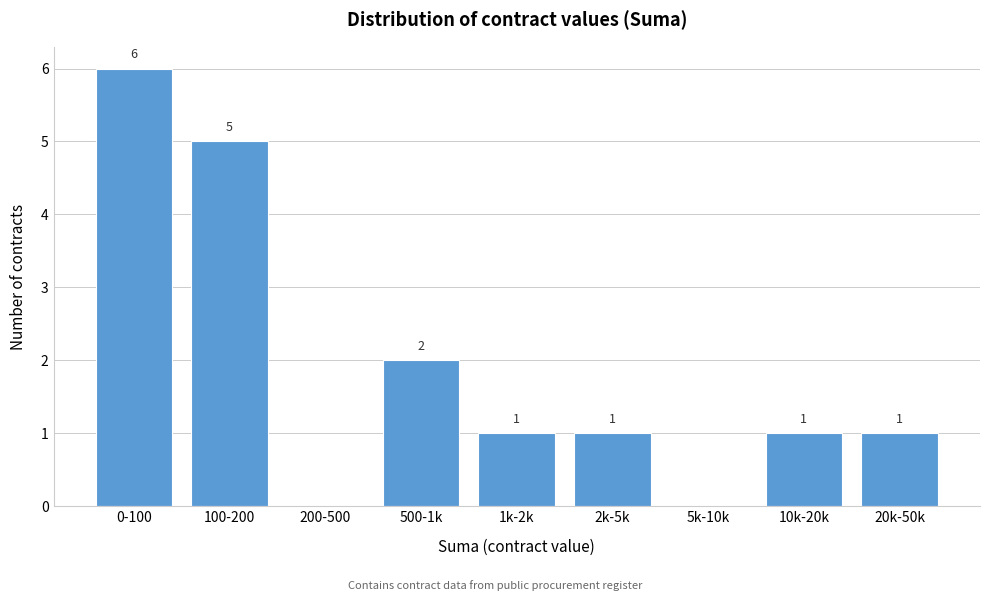

Reading right to left, list all the values displayed in this chart.

20k-50k=1	10k-20k=1	5k-10k=0	2k-5k=1	1k-2k=1	500-1k=2	200-500=0	100-200=5	0-100=6